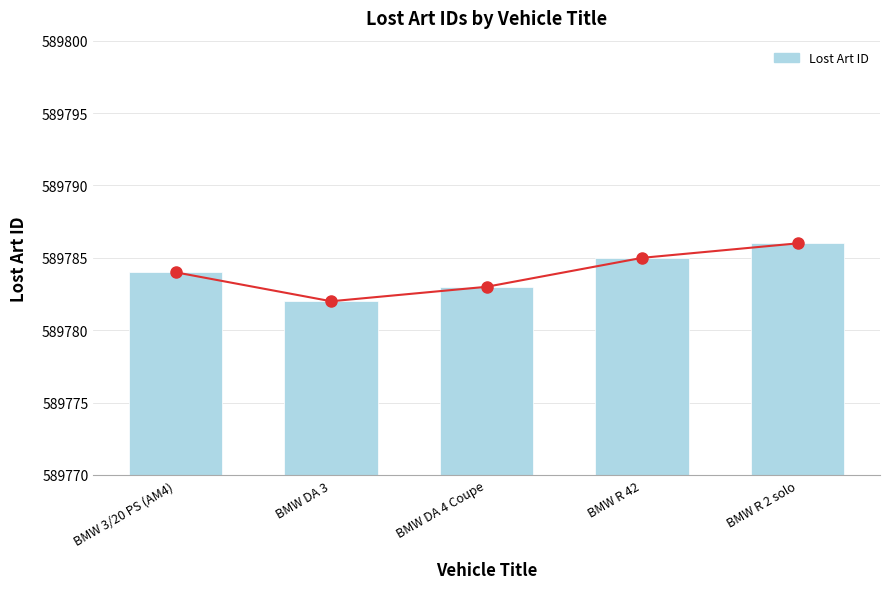

What is the average value?

589784